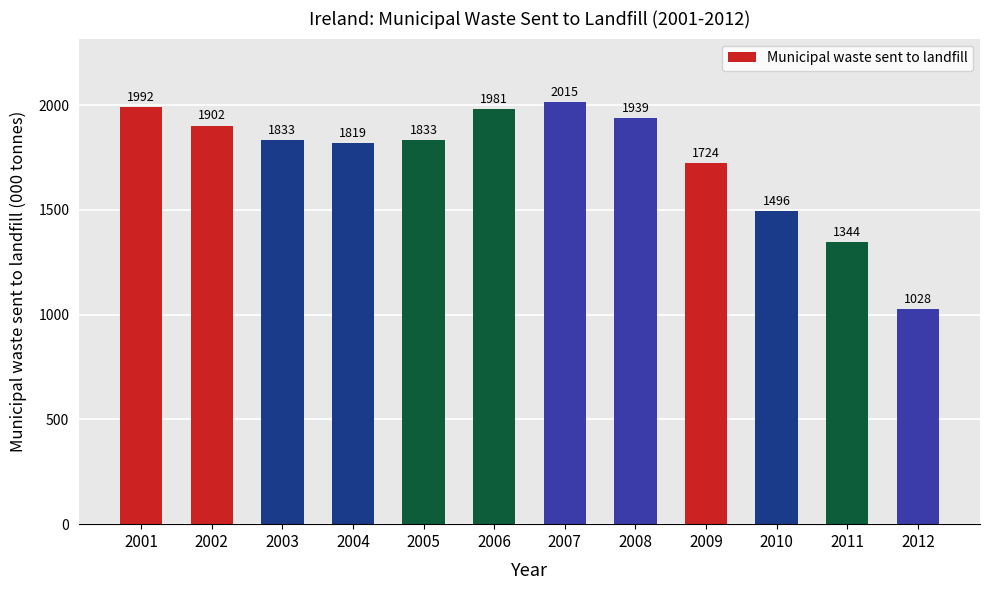

What is the value of the 3rd bar from the left?

1832.6